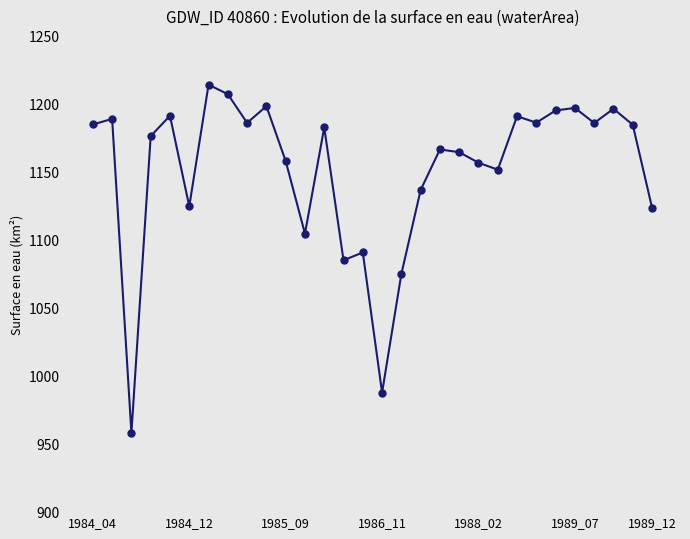

How many points are lower than both their immediate neighbors (excluding endpoints)?

9